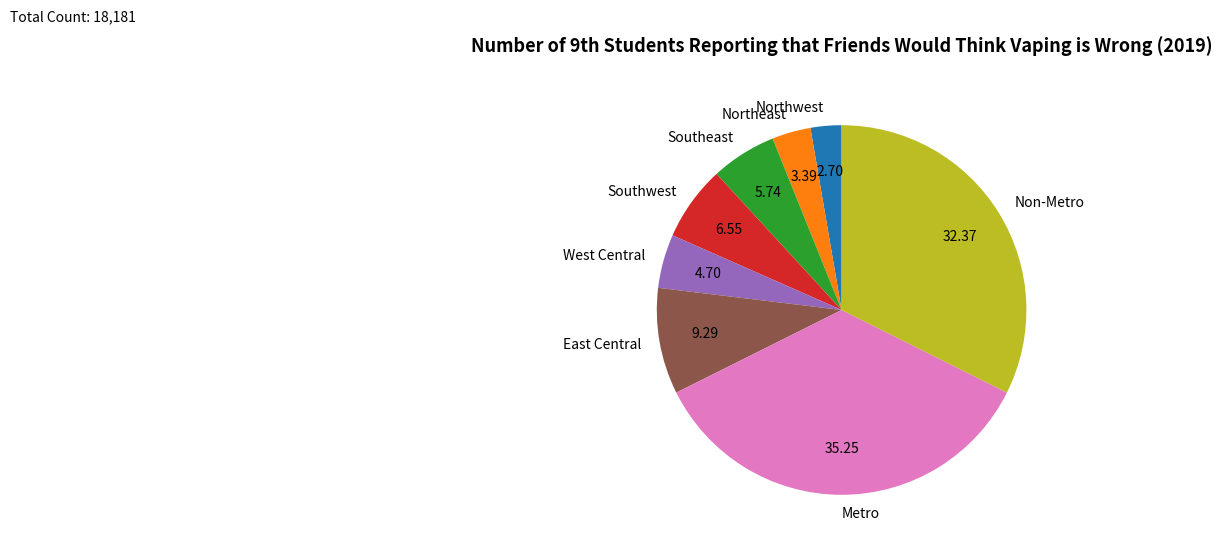

Combined, do Northeast and Metro account for over 50%?

No